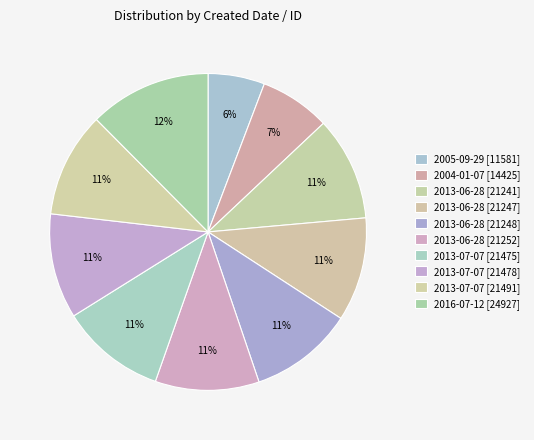

Rank the categories by value from highest to lowest.

2016-07-12 [24927], 2013-07-07 [21491], 2013-07-07 [21478], 2013-07-07 [21475], 2013-06-28 [21252], 2013-06-28 [21248], 2013-06-28 [21247], 2013-06-28 [21241], 2004-01-07 [14425], 2005-09-29 [11581]